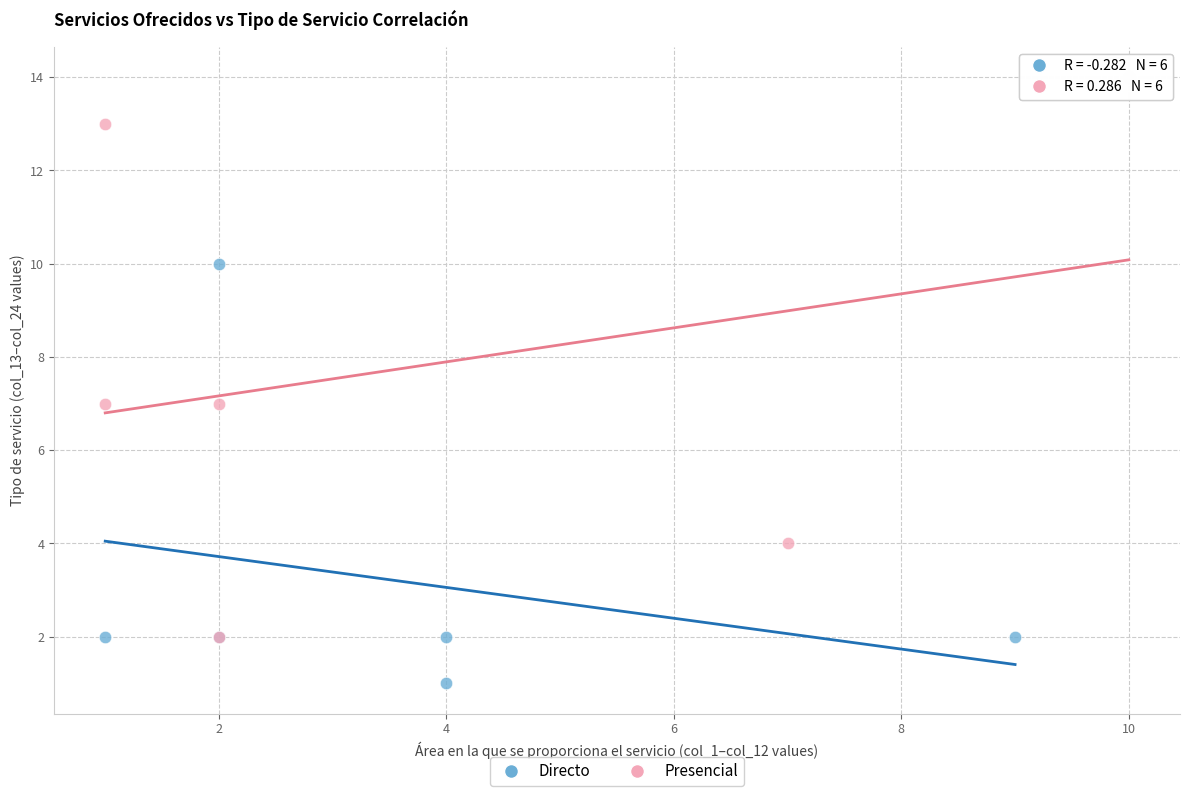

Which series has the widest spread of Y values?

Presencial